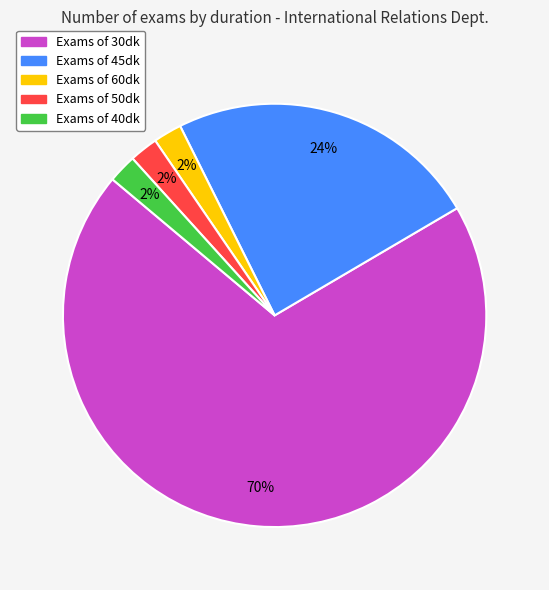

Count the number of slices in the pie.

5